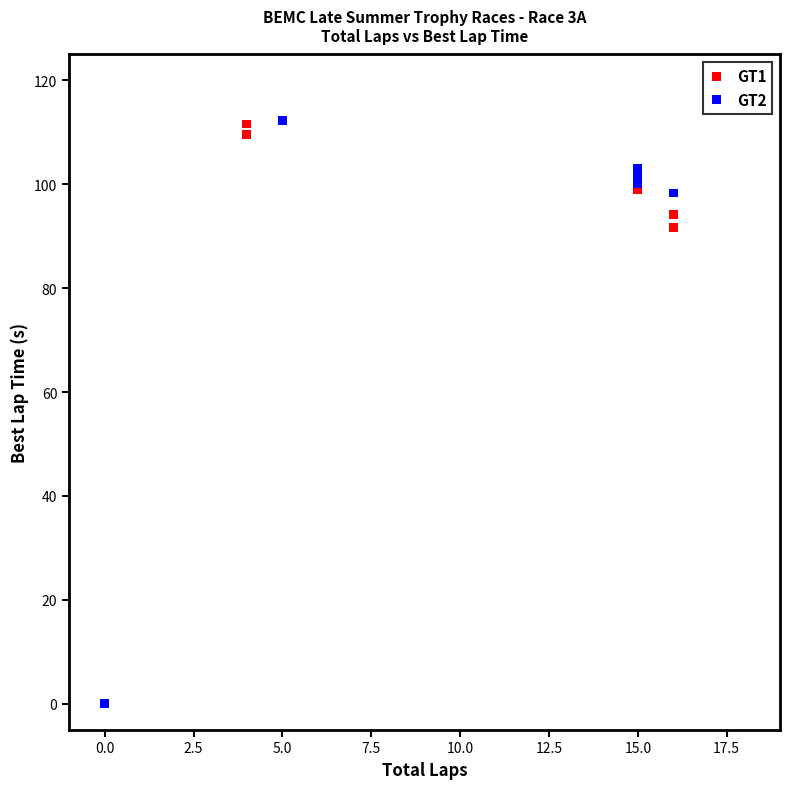

What are all the series names shown in the legend?

GT1, GT2